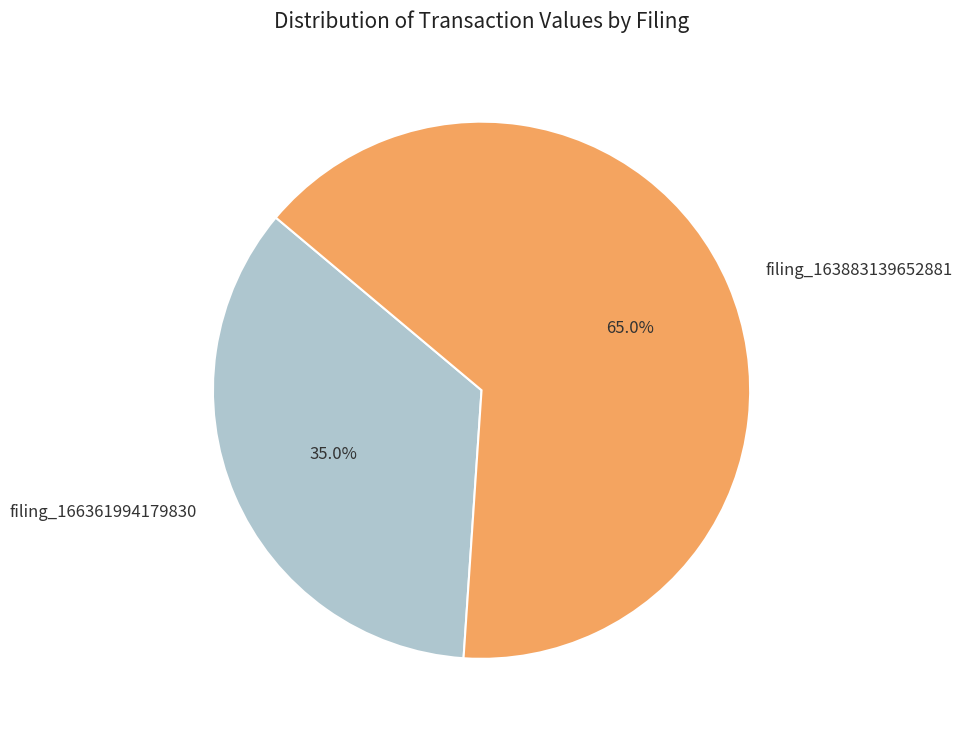

How many segments does this pie chart have?

2